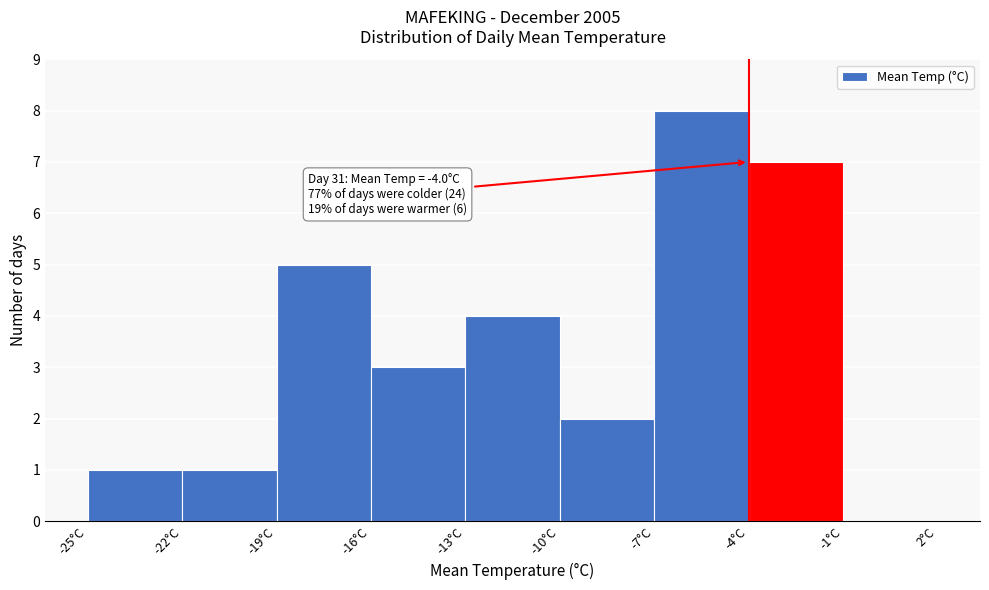

Which range on the x-axis has the tallest bar?

-7 to -4